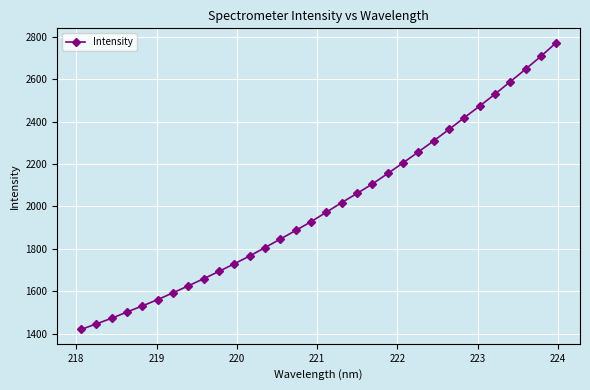

What is the difference between the maximum and minimum values?

1350.4